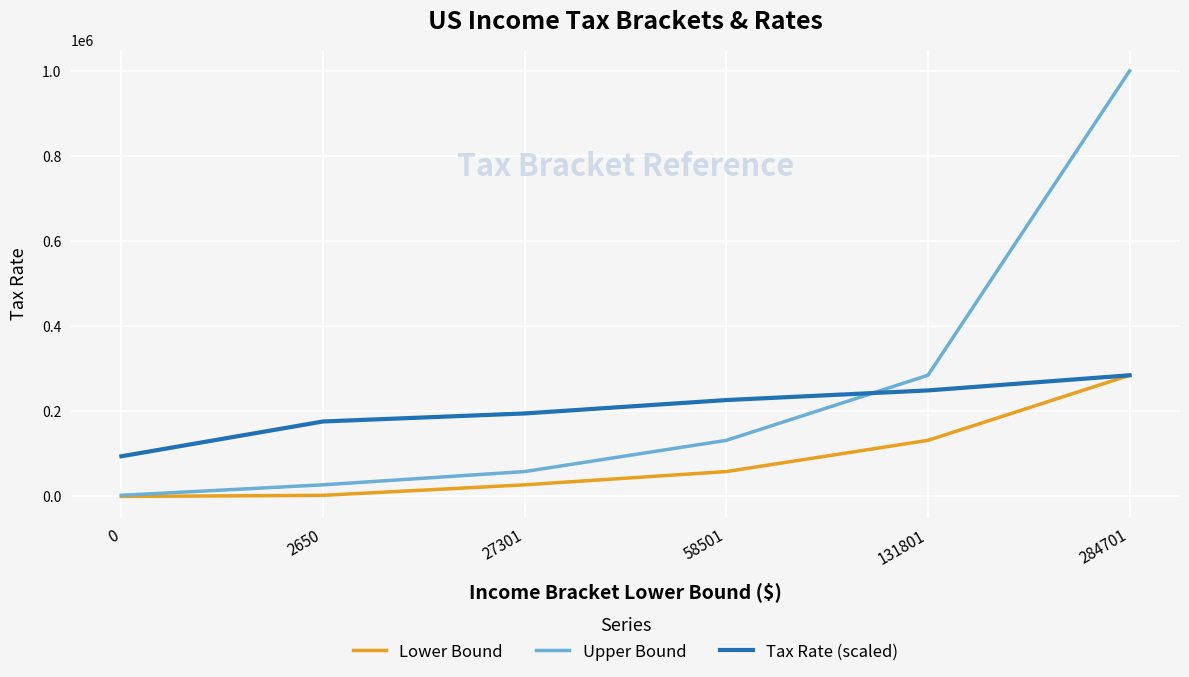

How many series are shown in this chart?

3